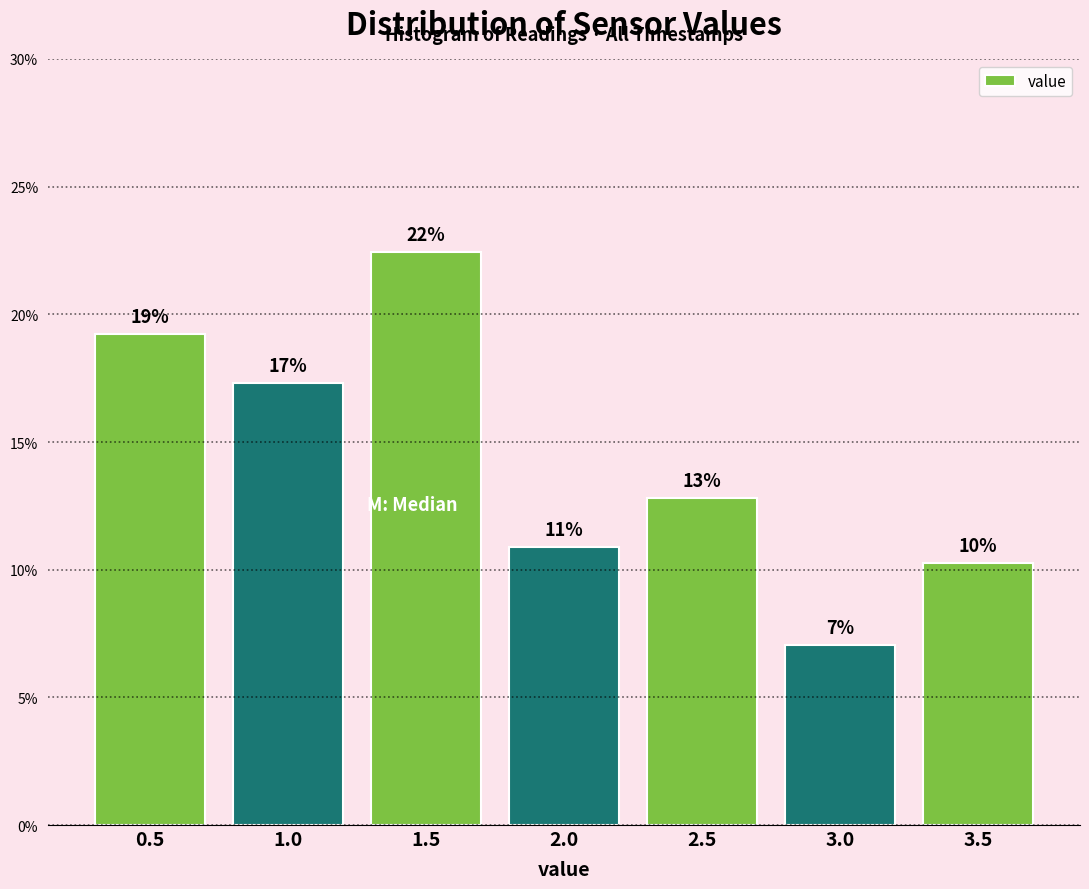

How many bars are there in total?

7